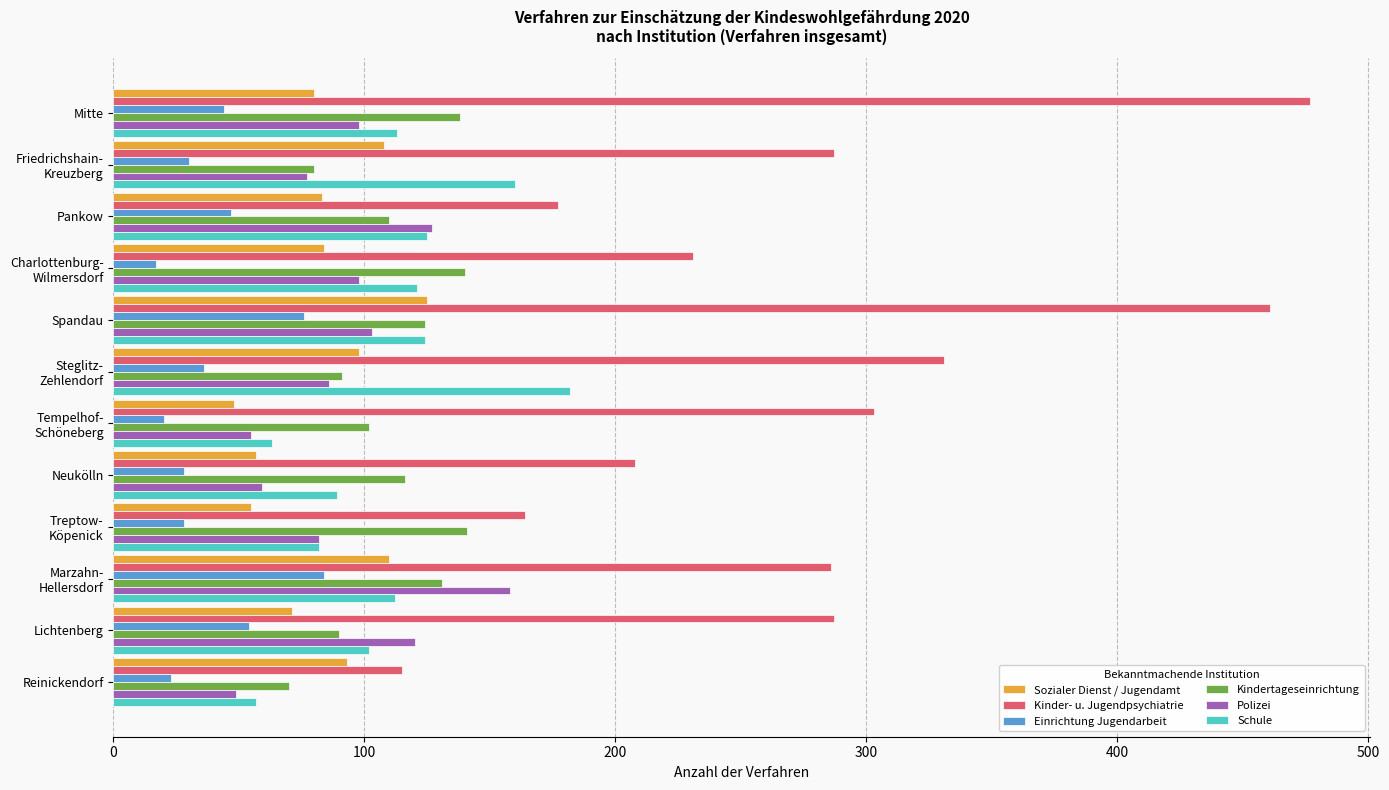

Between Lichtenberg and Reinickendorf, which series saw the biggest shift?

Kinder- u. Jugendpsychiatrie